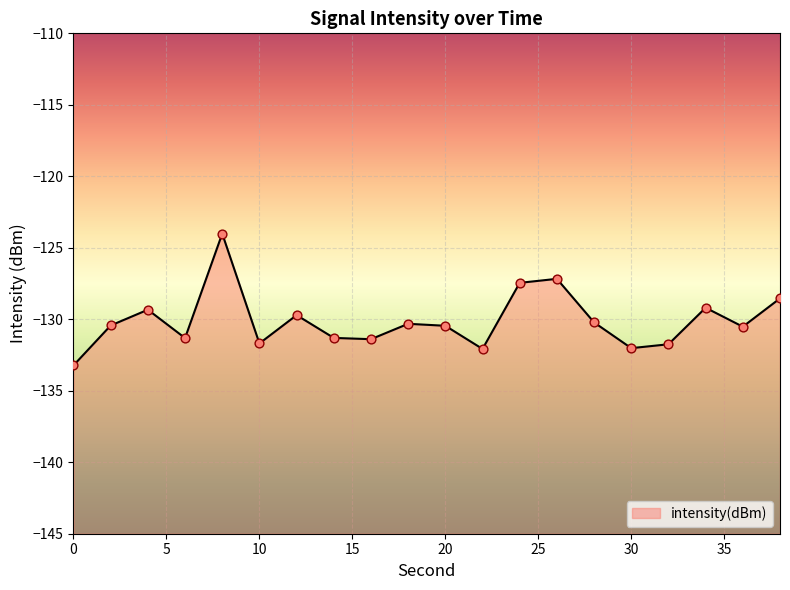

Which has a higher value, 22 or 34?

34